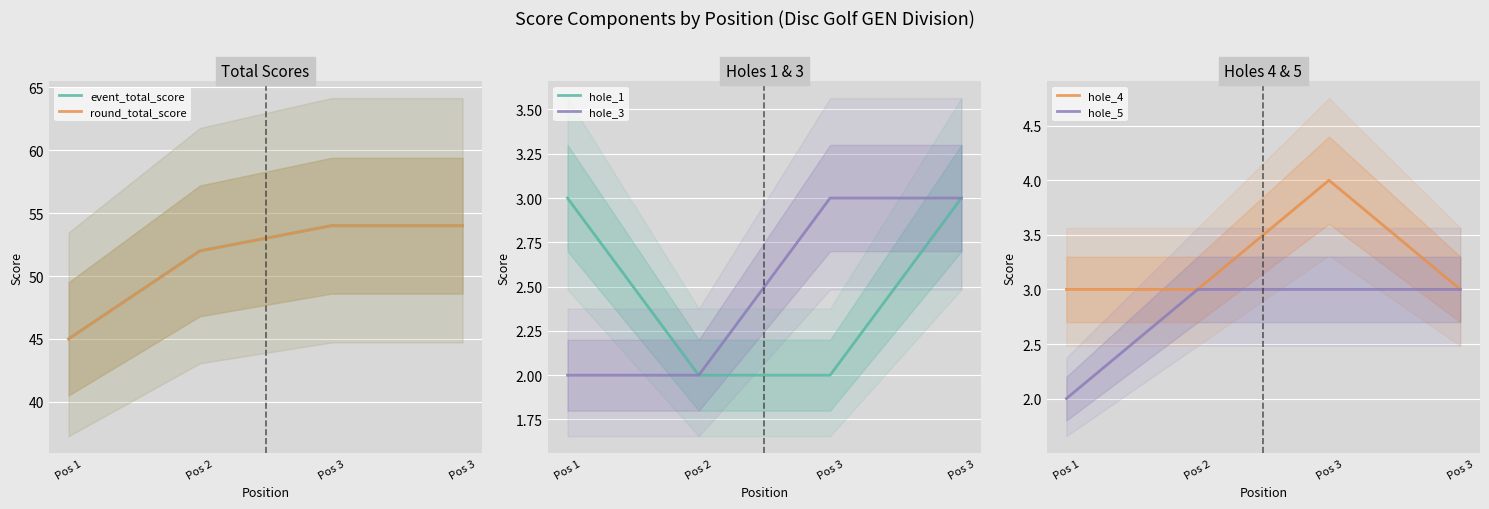

Reading left to right, list all the values displayed in this chart.

event_total_score: 45	52	54	54
round_total_score: 45	52	54	54
hole_1: 3	2	2	3
hole_3: 2	2	3	3
hole_4: 3	3	4	3
hole_5: 2	3	3	3